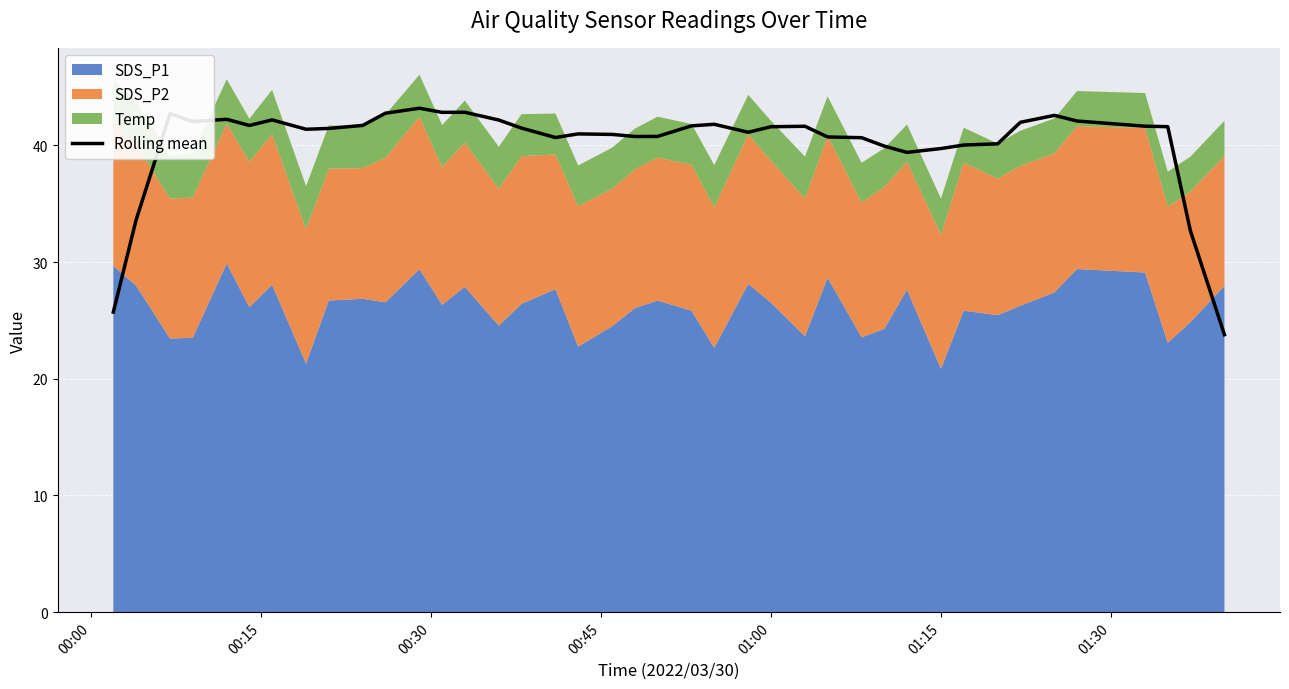

True or false: Rolling mean has a value of 41.6 at 01:00.

True